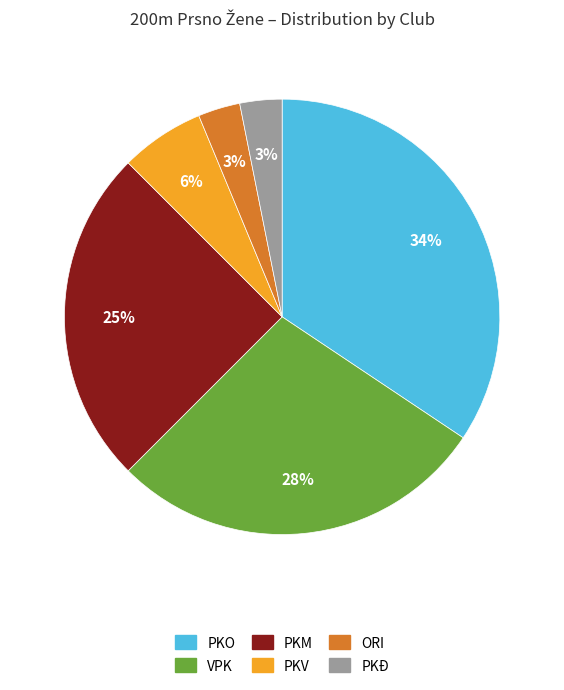

The PKĐ slice represents 14% of the pie. True or false?

False